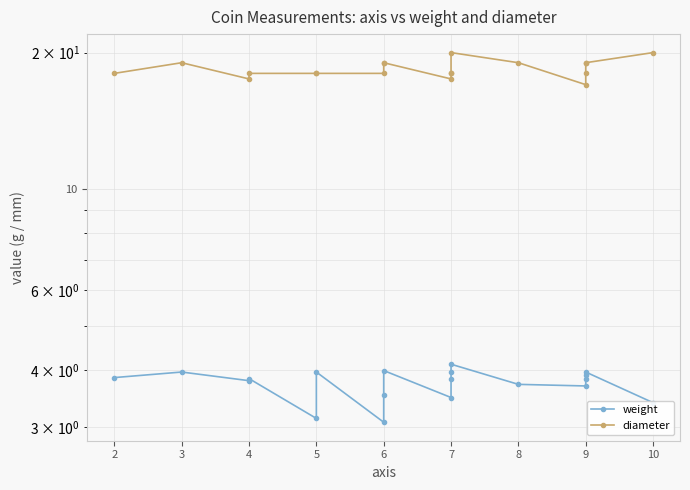

What are all the series names shown in the legend?

weight, diameter